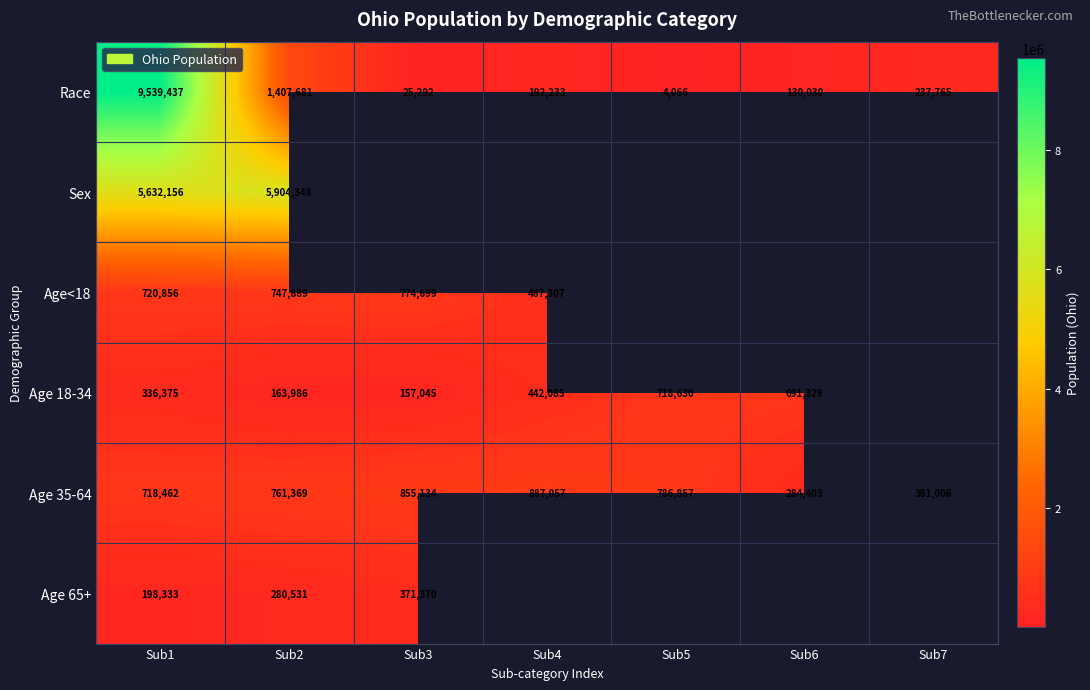

At which category is the sum across all series the highest?

Sub1